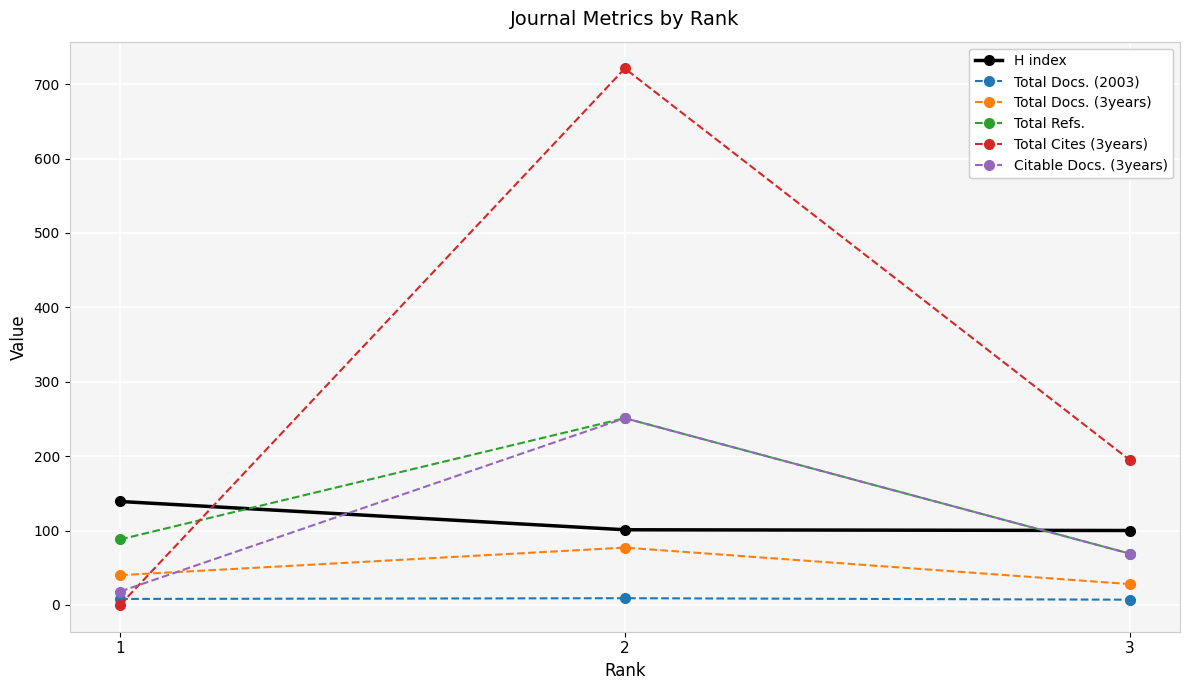

At which label is Total Cites (3years) closest to 360?

3